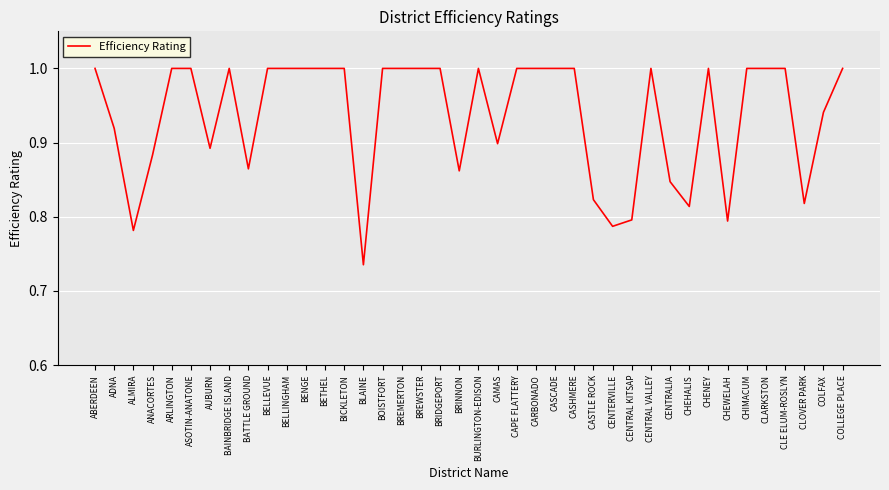

Read the value at CENTRAL VALLEY.

1.0